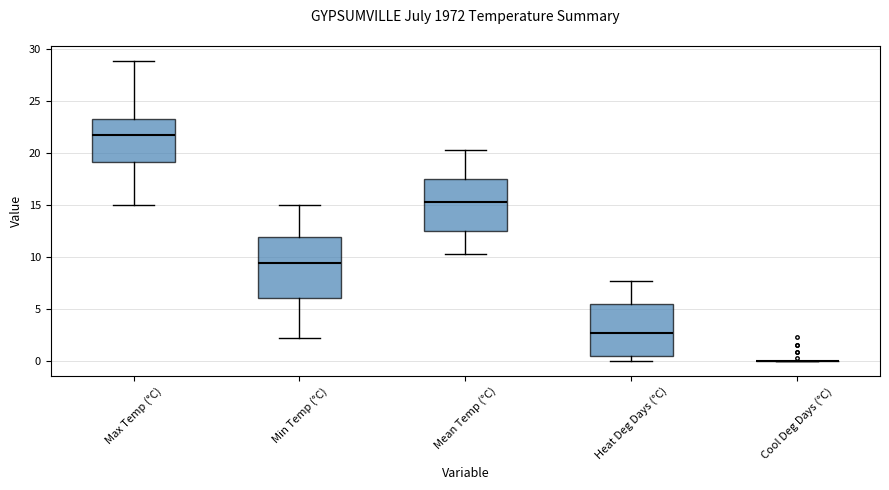

Where does the median line of the box for Max Temp (°C) sit on the y-axis? The values are not printed on the chart, so give them approximately, as read against the axis.

21.5